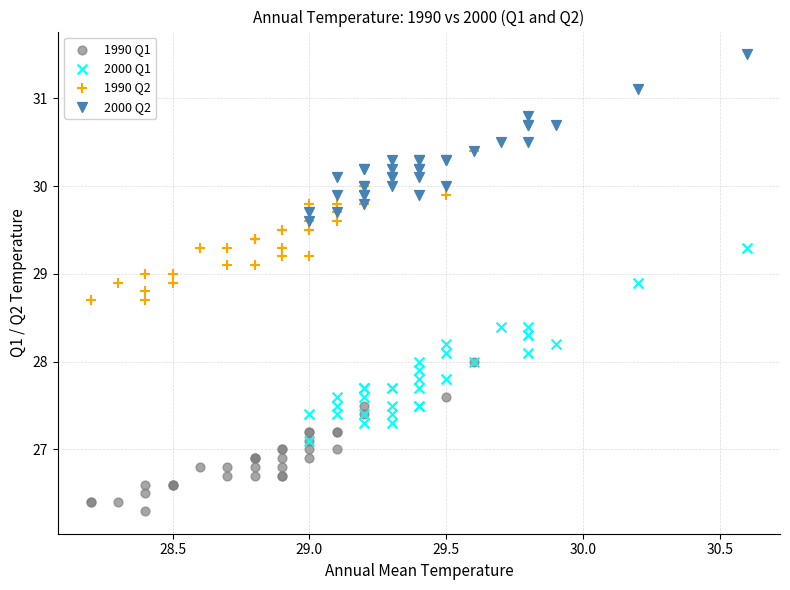

Which series reaches the minimum Y coordinate?

1990 Q1